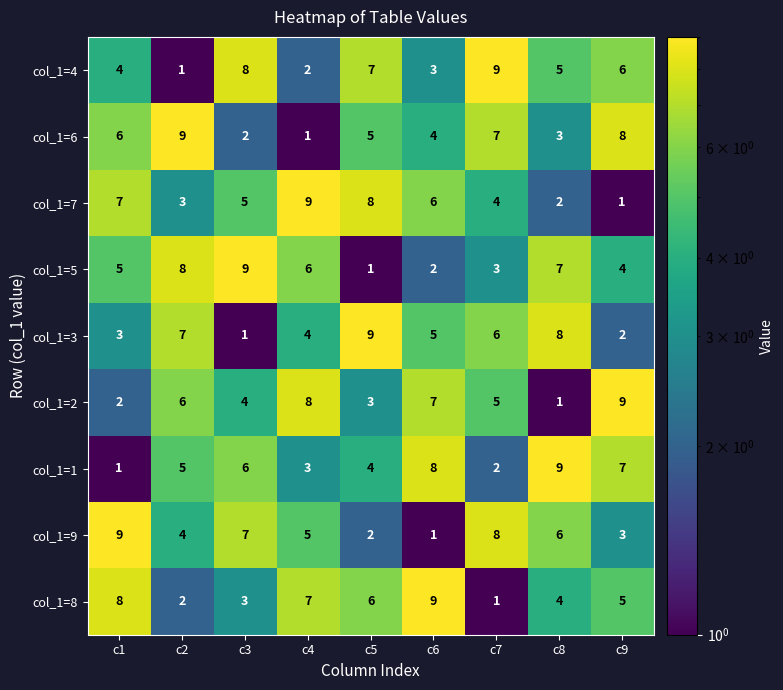

What is the difference between the highest and lowest values at c4?

8